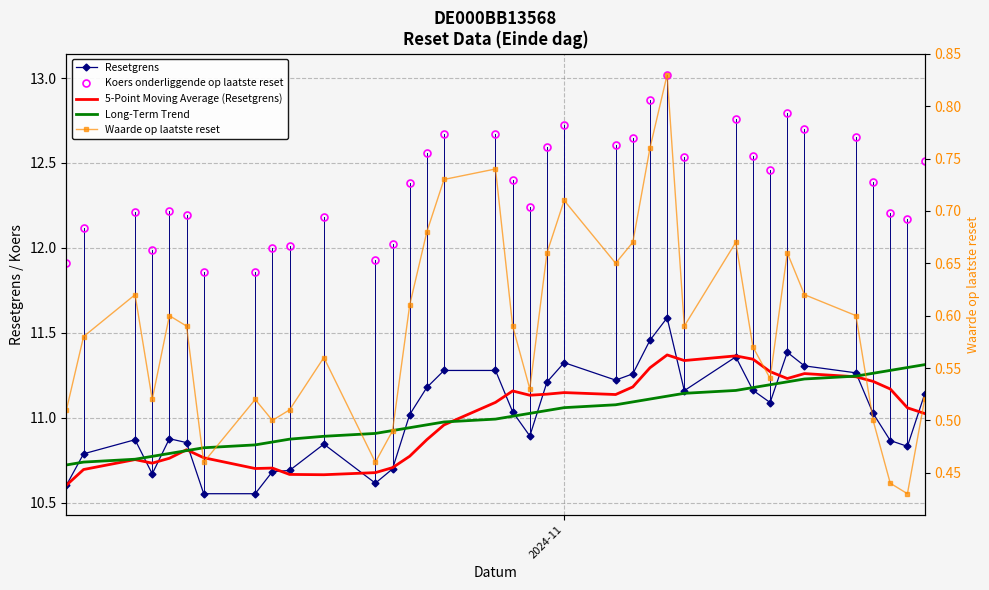

True or false: 5-Point Moving Average (Resetgrens) and Waarde op laatste reset intersect in this chart.

False